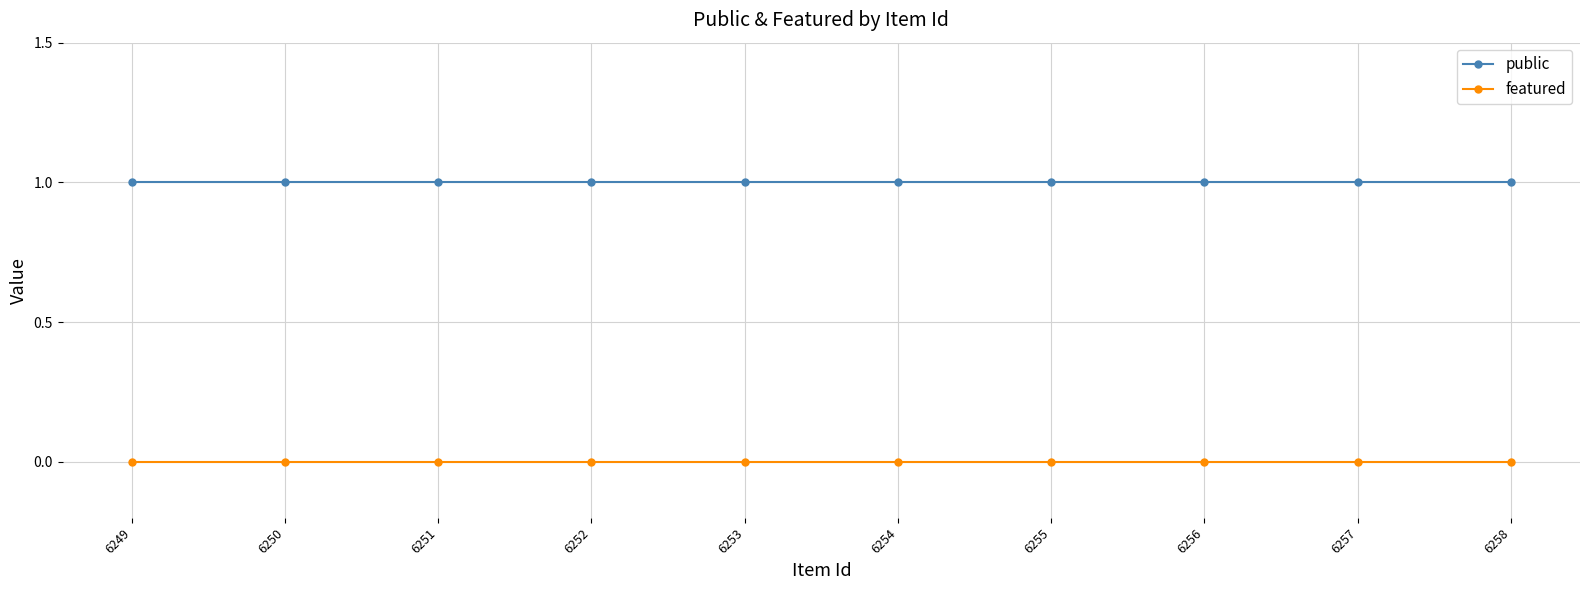

What is the value of the public point at the 5th from the left?

1